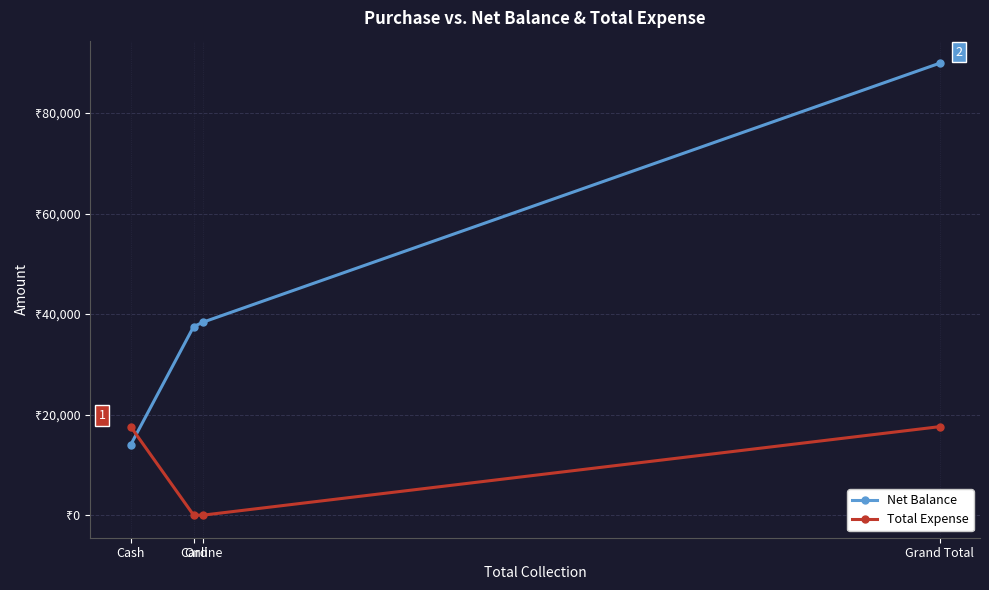

True or false: Total Expense and Net Balance cross at least once.

True